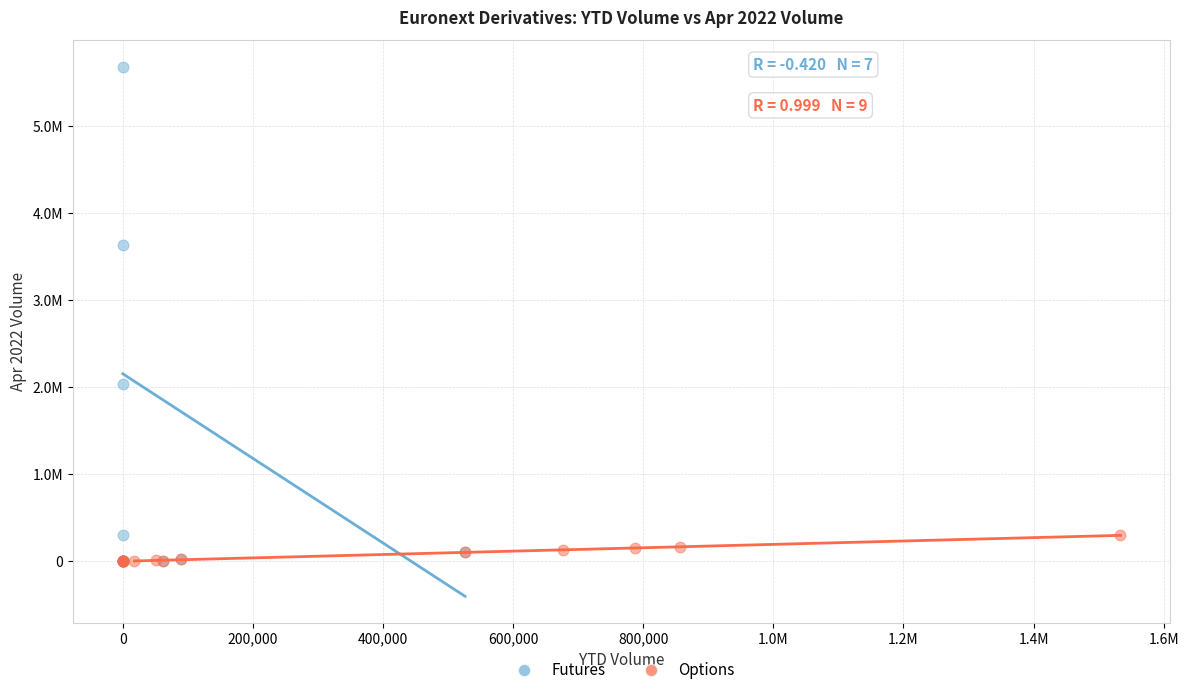

Which series has the widest spread of Y values?

Futures